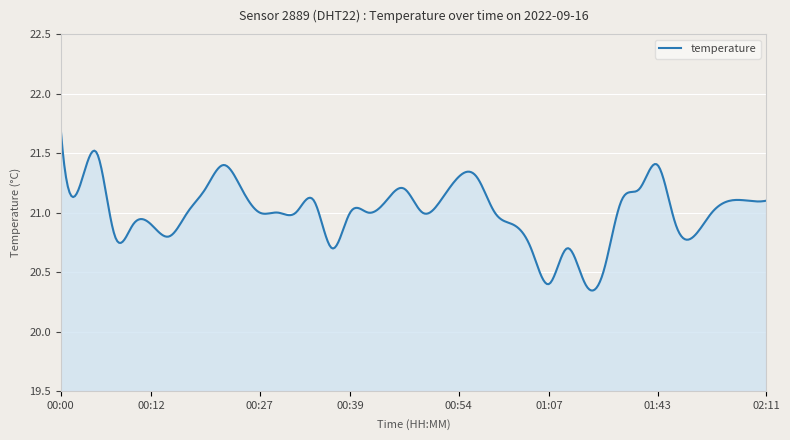

How many lines are shown in the chart?

1